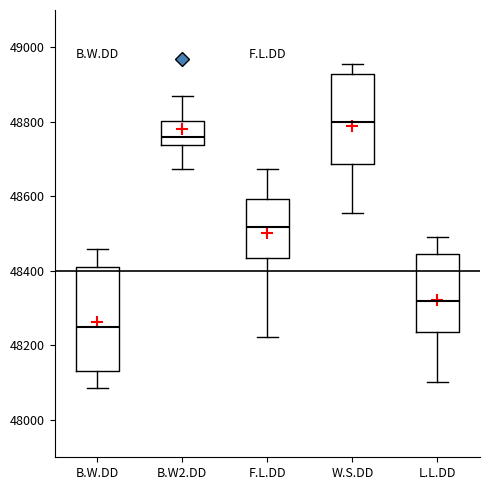

Reading left to right, read every box against the y-axis: the position of its median line, the range the box covers, and the ends of its whiskers. The values are not printed on the chart, so give them approximately, as read against the axis.

B.W.DD: median 48260, box 48140 to 48420, whiskers 48080 to 48460
B.W2.DD: median 48760, box 48740 to 48800, whiskers 48680 to 48880
F.L.DD: median 48520, box 48440 to 48600, whiskers 48220 to 48680
W.S.DD: median 48800, box 48680 to 48920, whiskers 48560 to 48960
L.L.DD: median 48320, box 48240 to 48440, whiskers 48100 to 48500